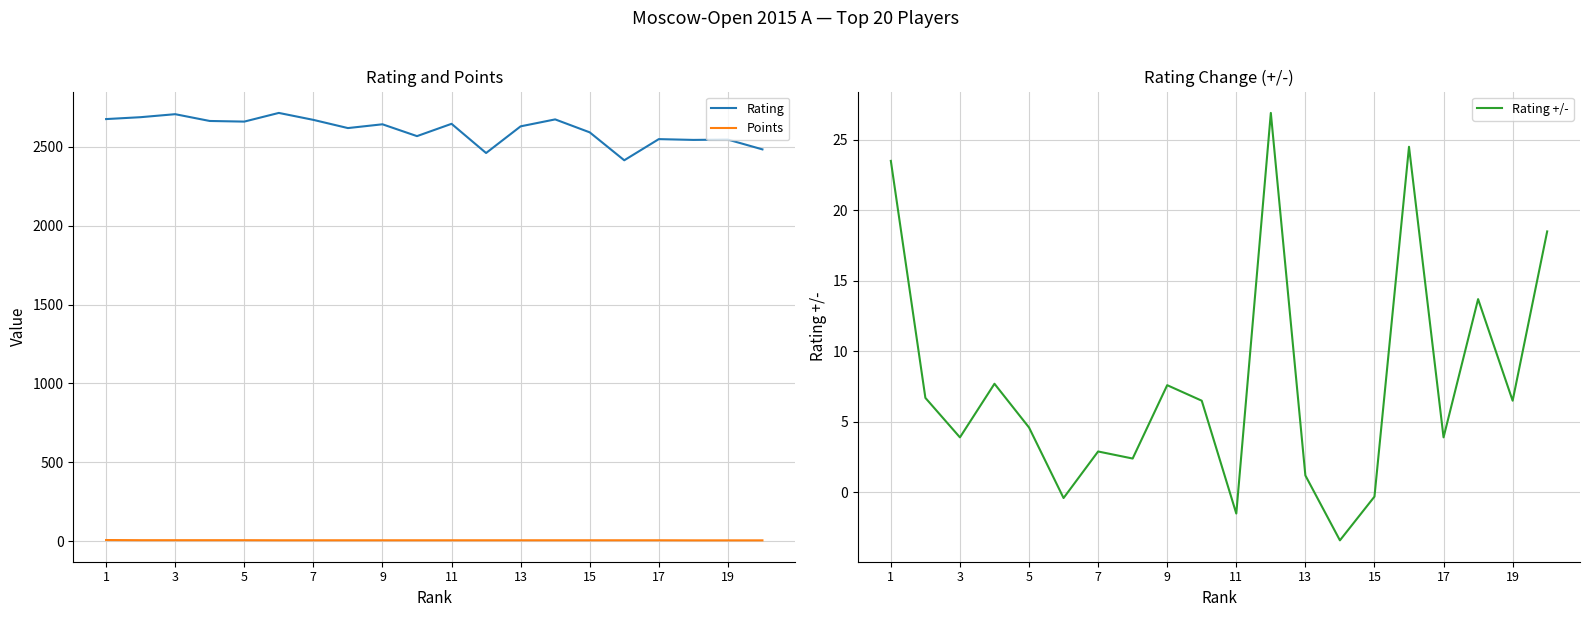

True or false: Rating +/- and Rating intersect in this chart.

False